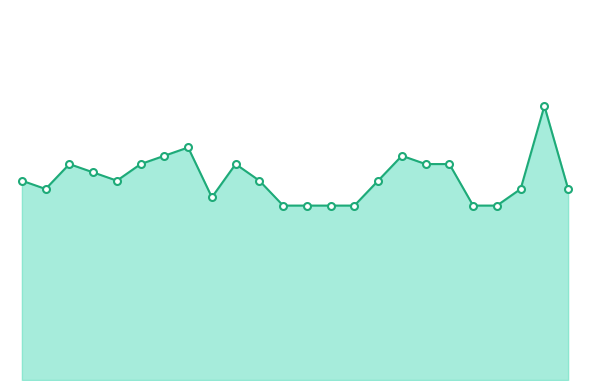

Does the chart have visible grid lines?

No